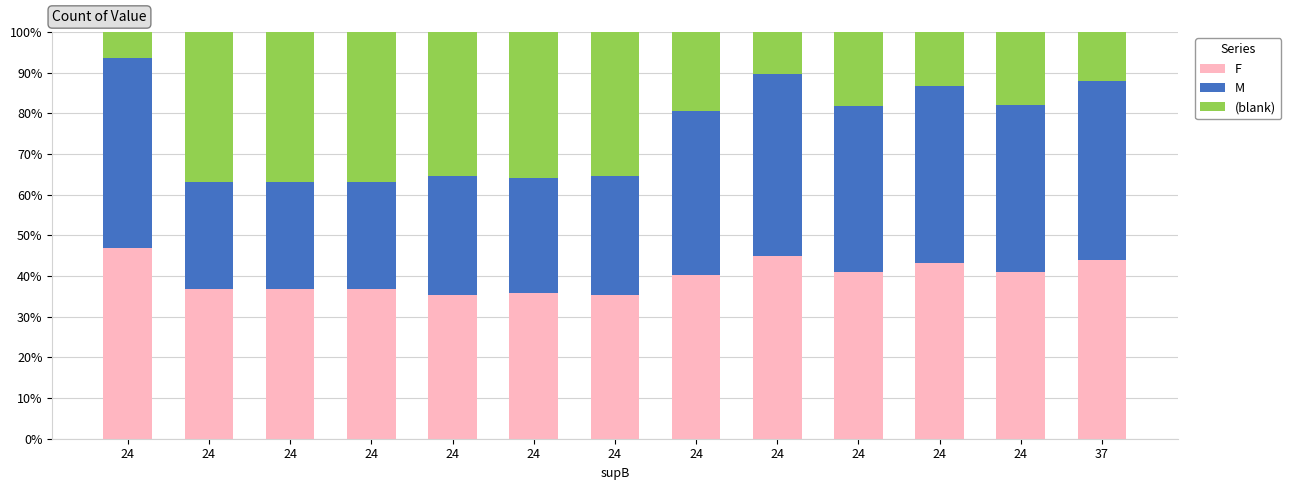

What is the total value across all series at 24?

100.0